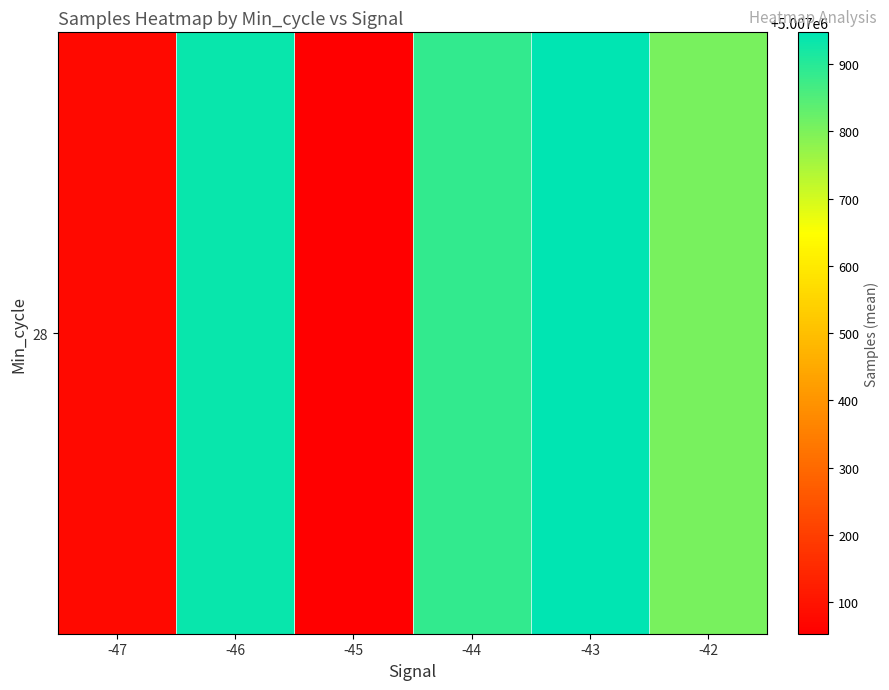

What is the ratio of the value at -44 to the value at -47?

1.0